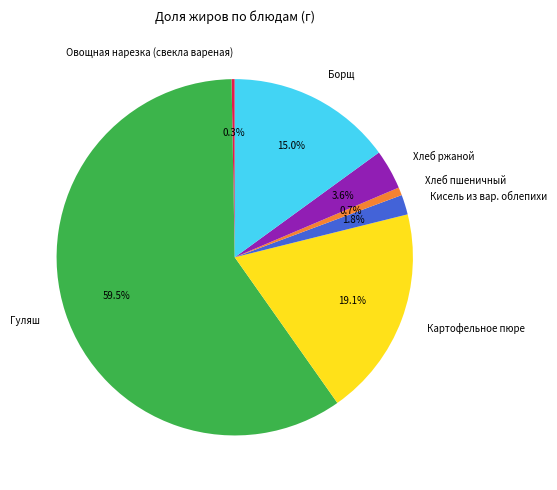

To the nearest percent, what percentage of the pie is Борщ?

15%